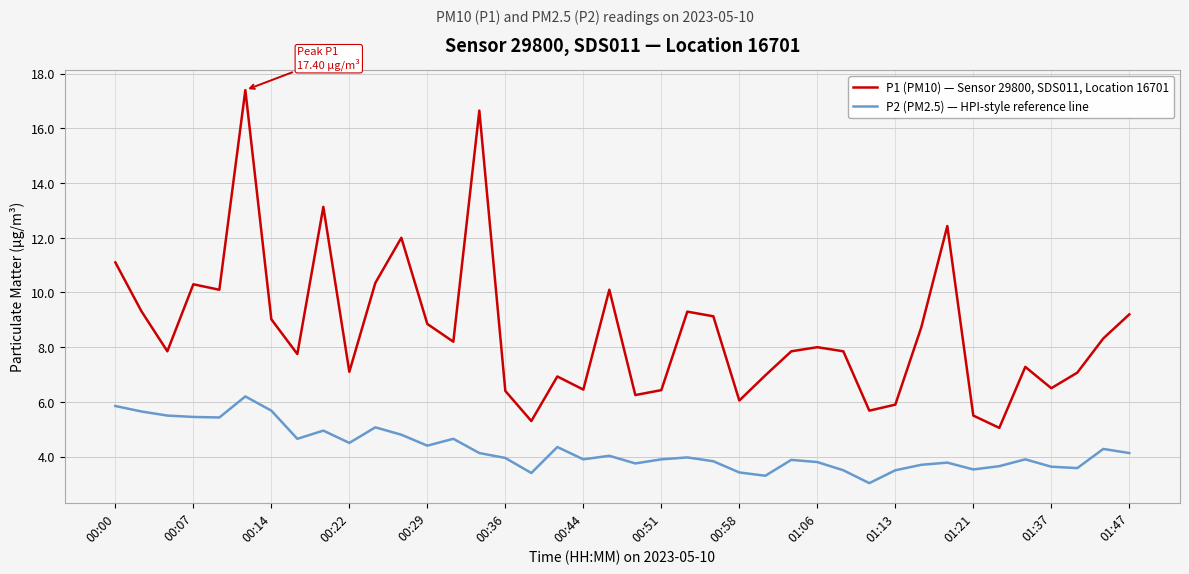

How many series are shown in this chart?

2